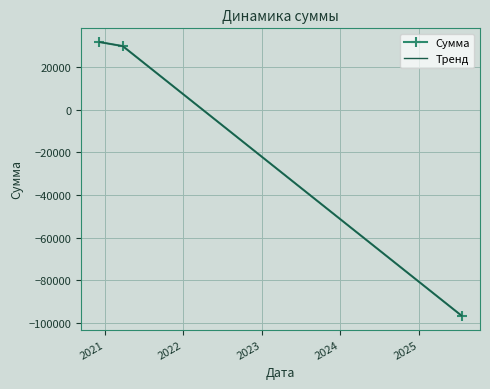

How many lines are shown in the chart?

2